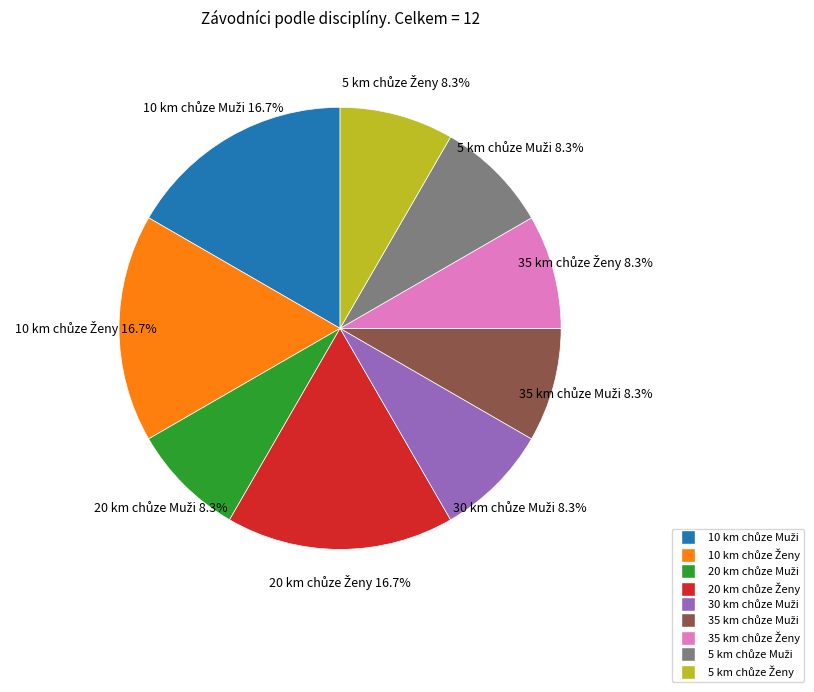

Does any single category account for the majority?

No